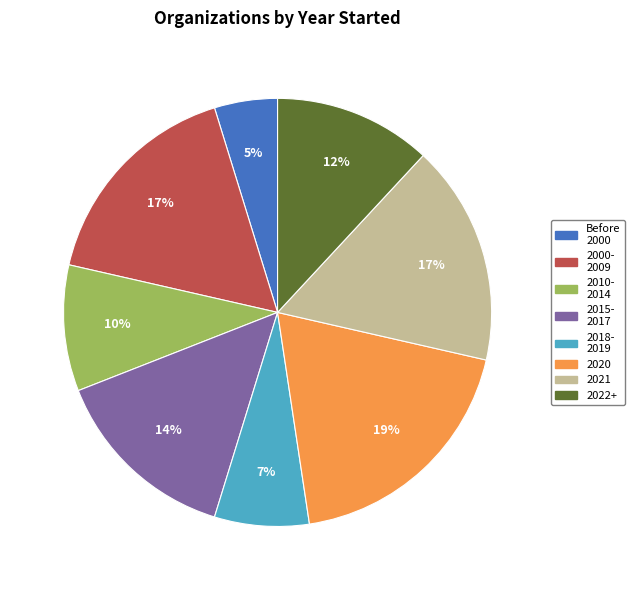

Count the number of slices in the pie.

8